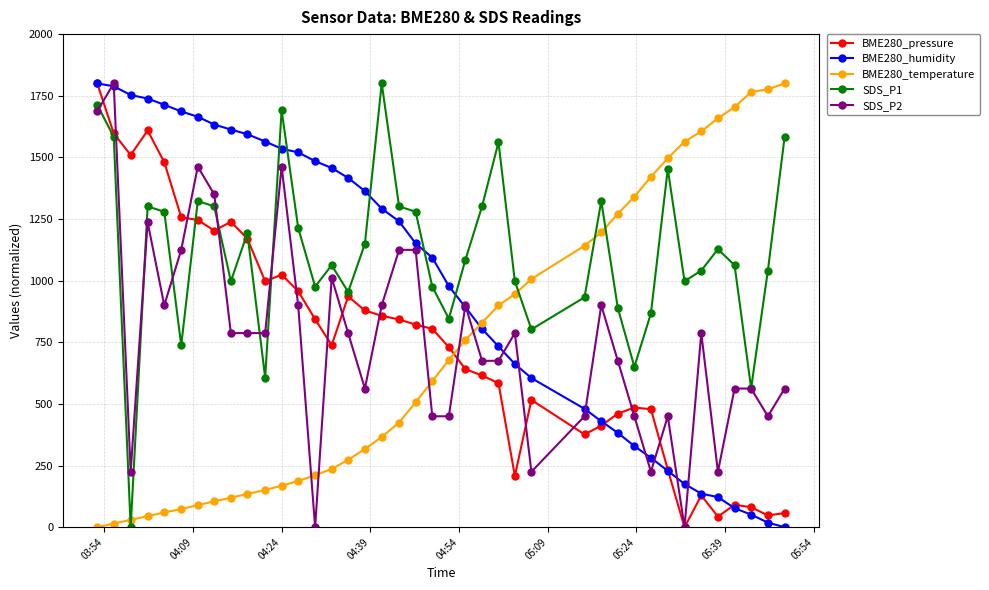

What is the value of the SDS_P1 point at the 17th from the left?

1149.4